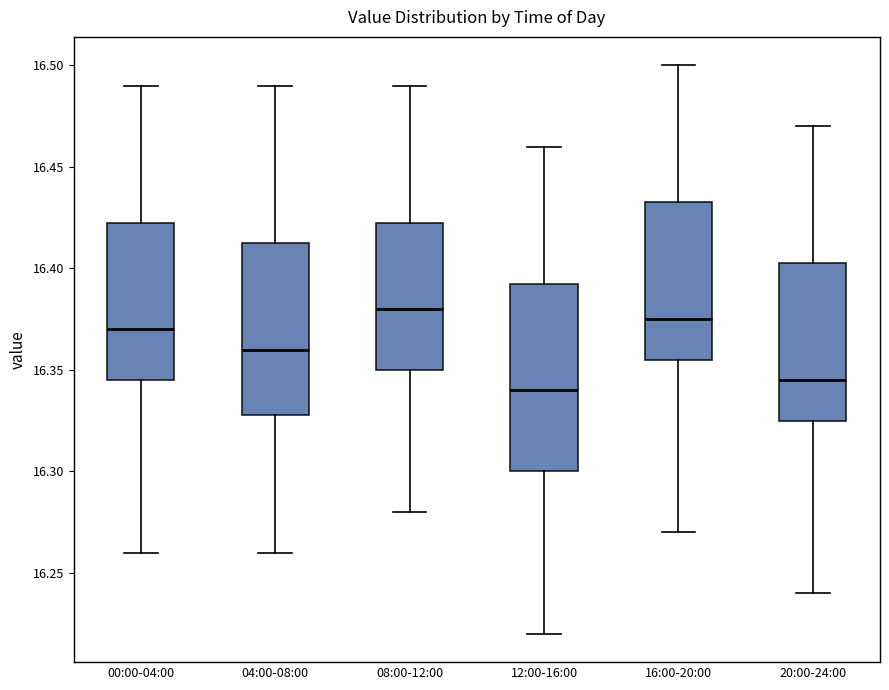

Reading left to right, read every box against the y-axis: the position of its median line, the range the box covers, and the ends of its whiskers. The values are not printed on the chart, so give them approximately, as read against the axis.

00:00-04:00: median 16.370, box 16.345 to 16.425, whiskers 16.260 to 16.490
04:00-08:00: median 16.360, box 16.330 to 16.415, whiskers 16.260 to 16.490
08:00-12:00: median 16.380, box 16.350 to 16.425, whiskers 16.280 to 16.490
12:00-16:00: median 16.340, box 16.300 to 16.395, whiskers 16.220 to 16.460
16:00-20:00: median 16.375, box 16.355 to 16.435, whiskers 16.270 to 16.500
20:00-24:00: median 16.345, box 16.325 to 16.405, whiskers 16.240 to 16.470